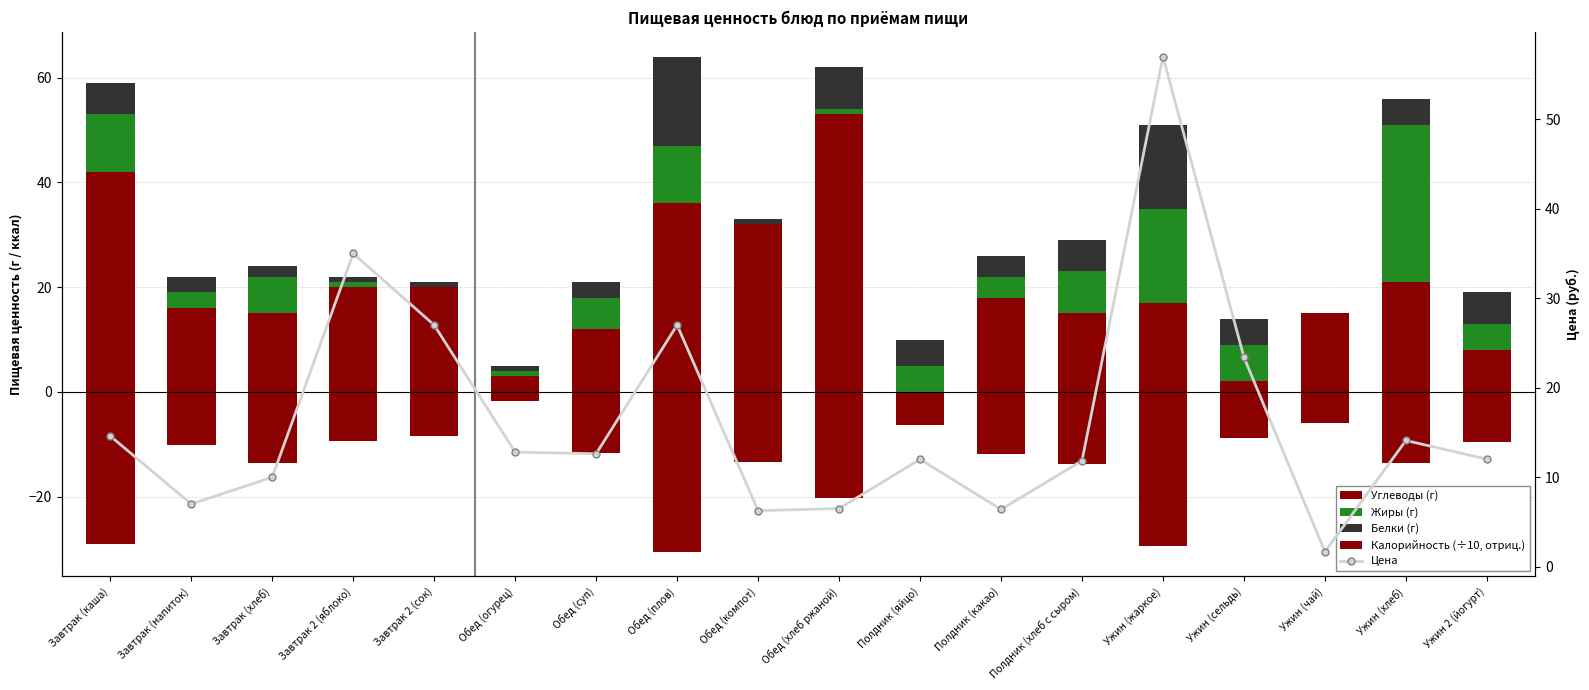

What is the label of the 18th bar from the left?

Ужин 2 (йогурт)